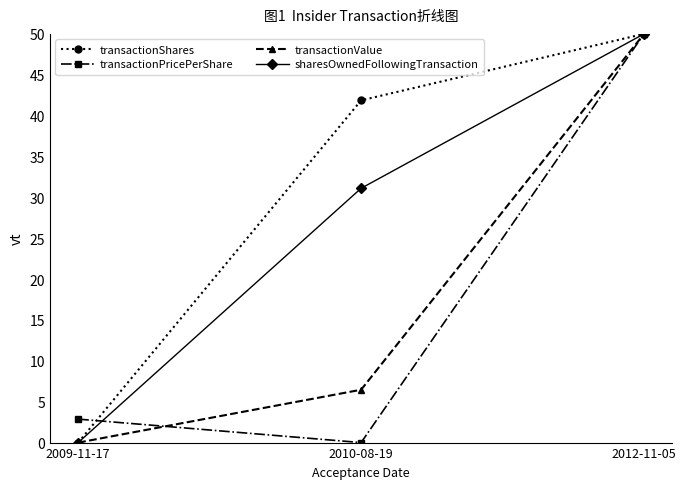

How many series are shown in this chart?

4